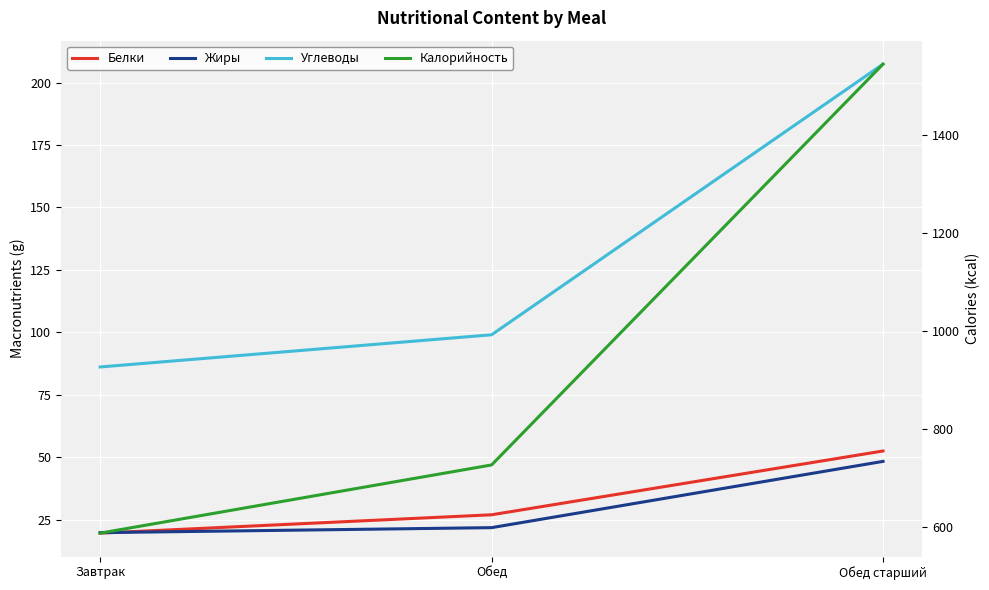

List the labels in order of Углеводы value, smallest first.

Завтрак, Обед, Обед старший